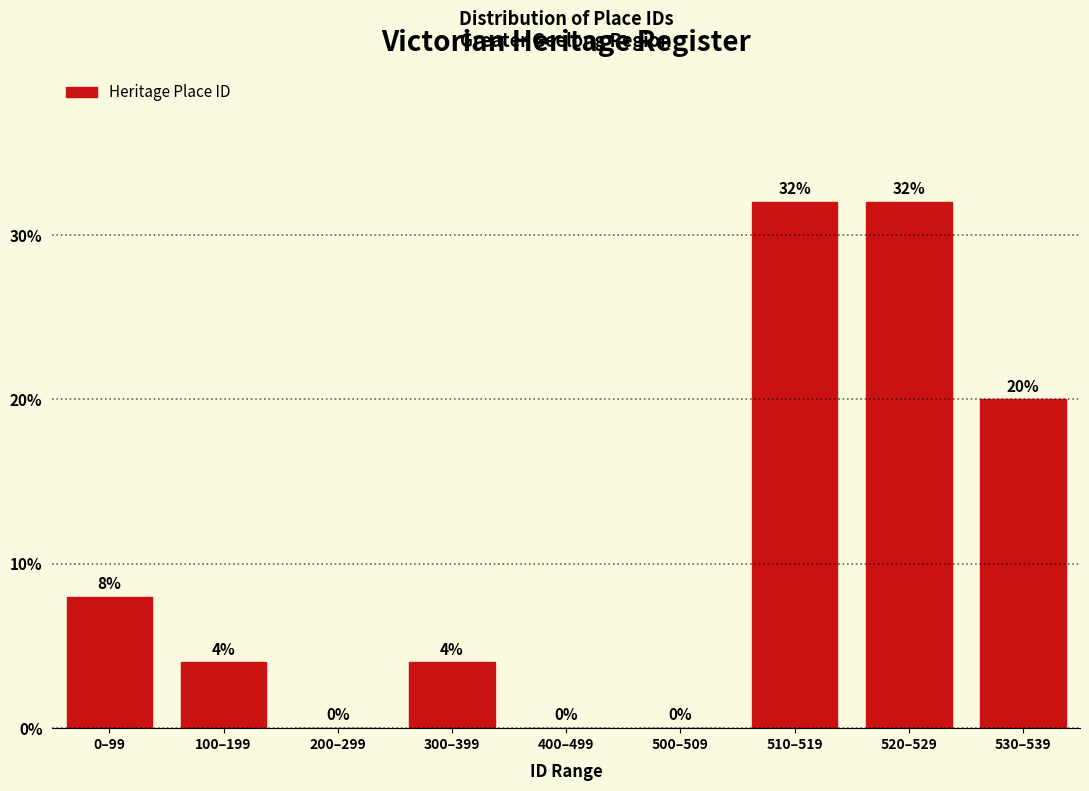

Reading left to right, extract all data points from this chart.

0–99=8	100–199=4	200–299=0	300–399=4	400–499=0	500–509=0	510–519=32	520–529=32	530–539=20